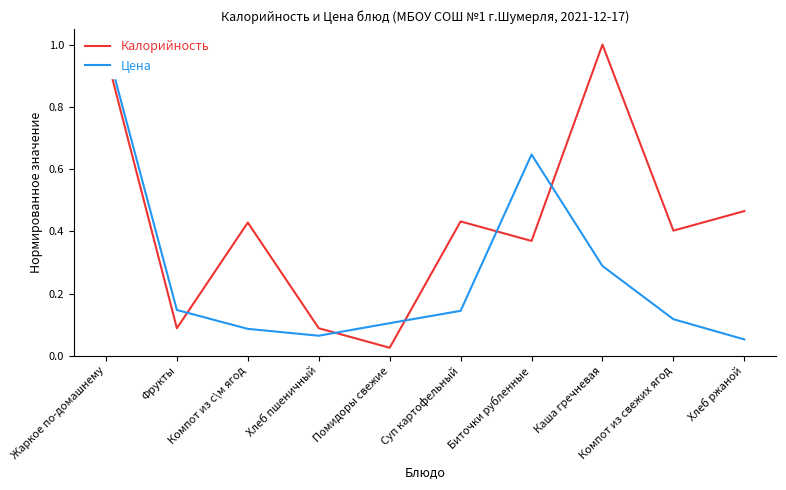

Is it true that Цена equals 0.2 at Суп картофельный?

False